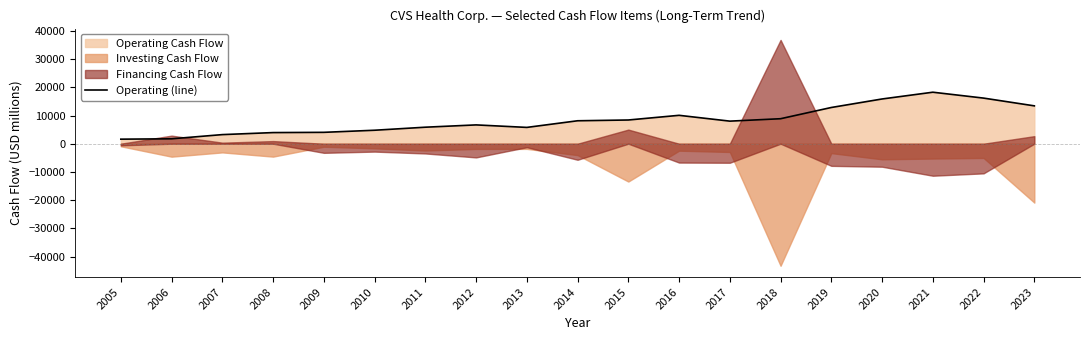

True or false: the data has more than 1 interior local peaks.

True